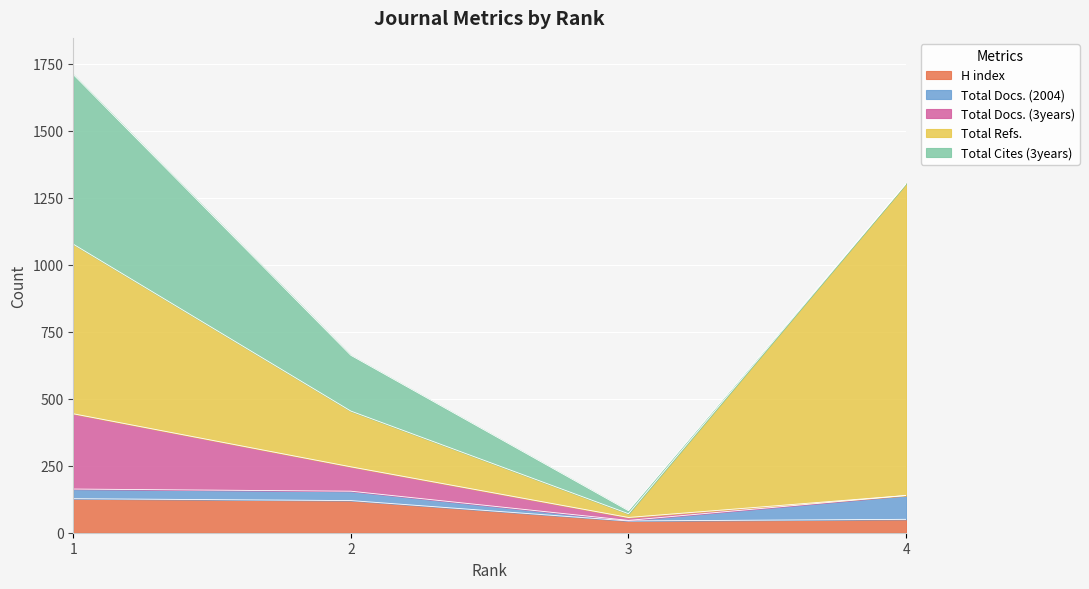

At how many categories does at least one series exceed 720?

1